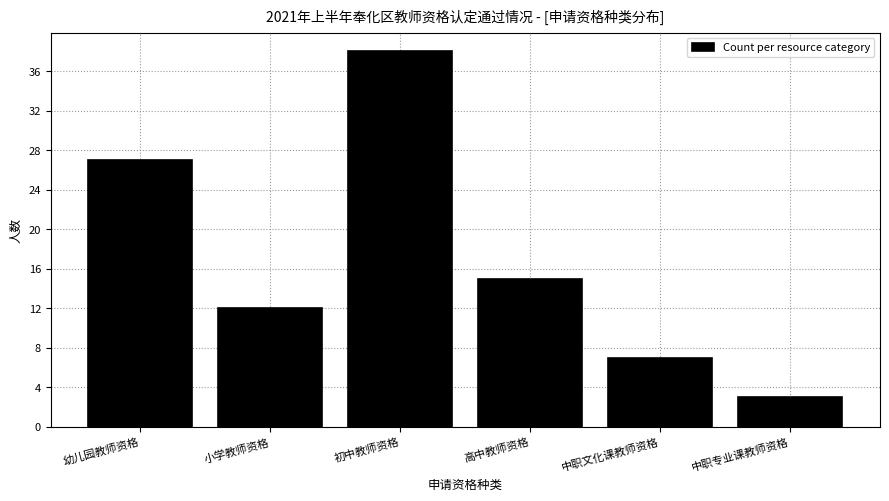

Reading left to right, list all the values displayed in this chart.

27	12	38	15	7	3